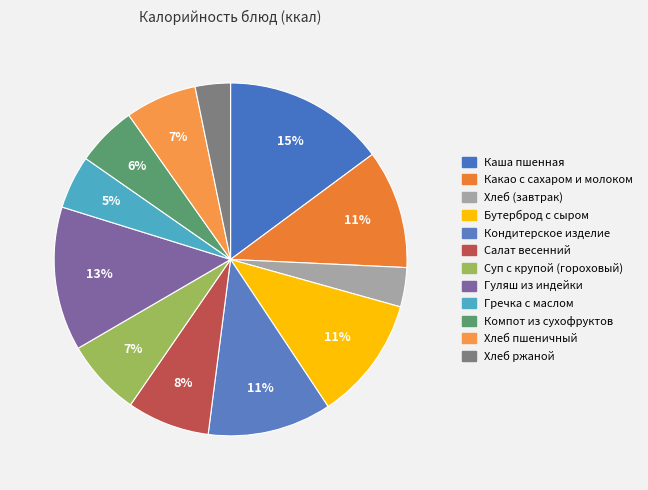

How many slices are in this pie chart?

12